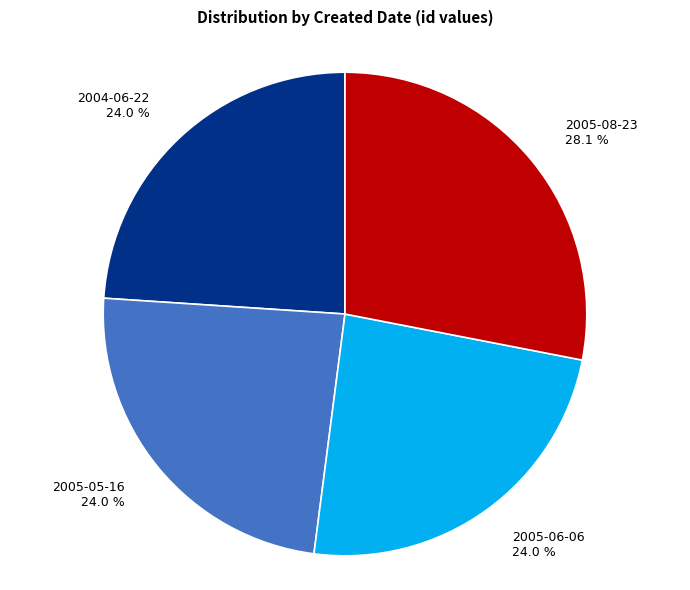

Does any single category account for the majority?

No